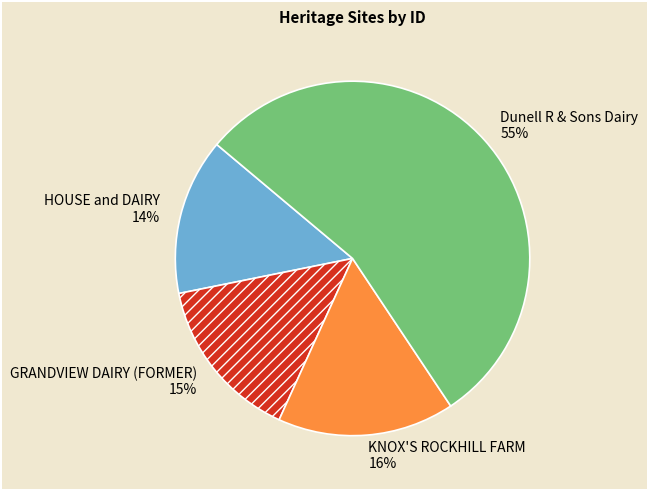

To the nearest percent, what is the average slice percentage?

25%